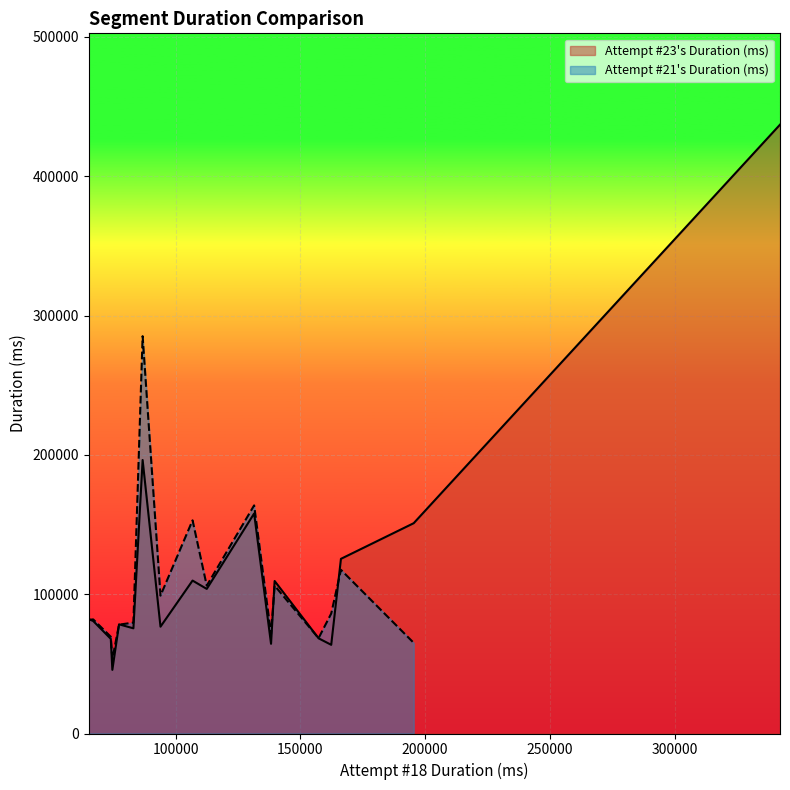

How many values exceed 112470?

8